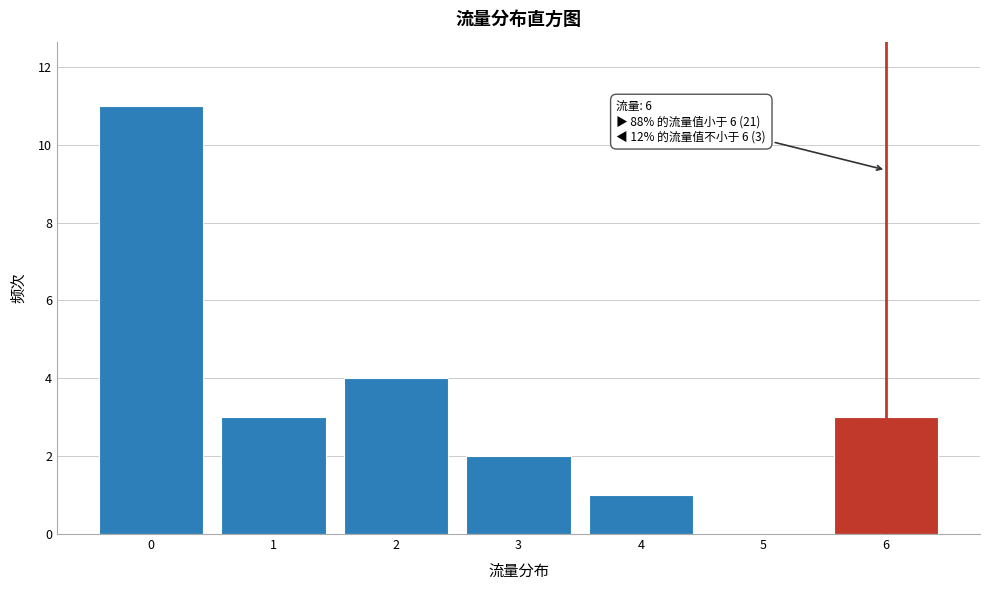

Over which range of the x-axis is the bar tallest?

-0.5 to 0.5